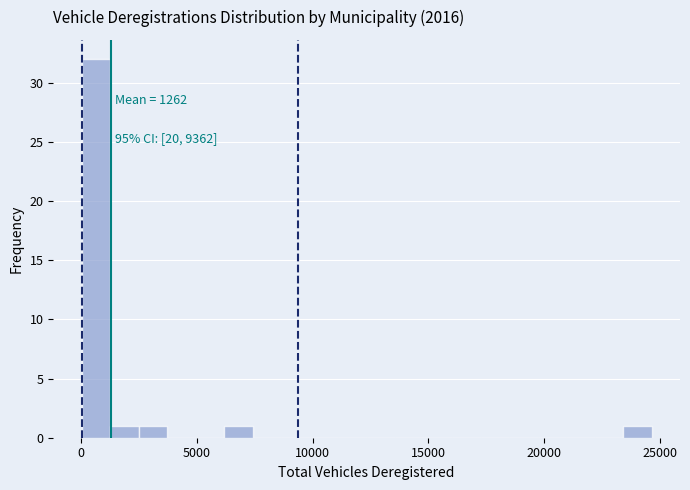

Around what value on the x-axis is the tallest bar? Give the approximate position of its centre, as read against the axis.

500